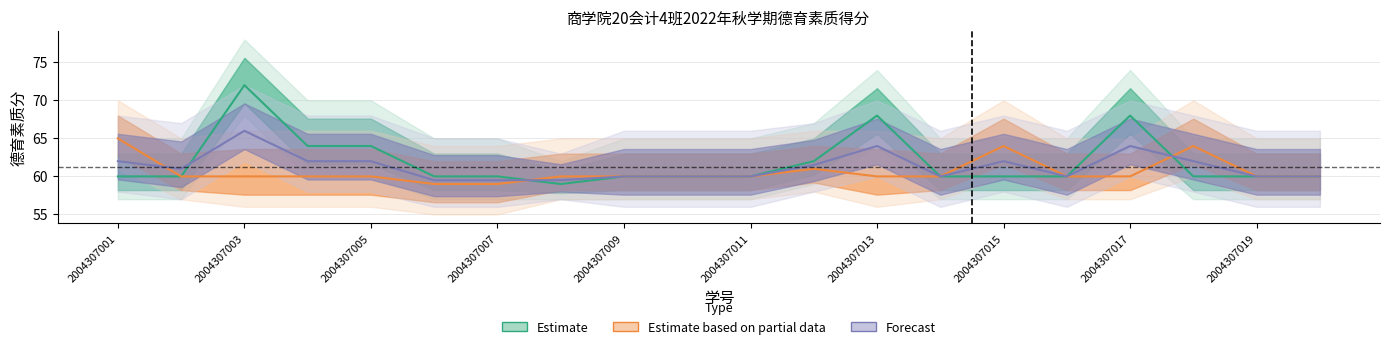

How many values in the Estimate based on partial data series are below 60?

2